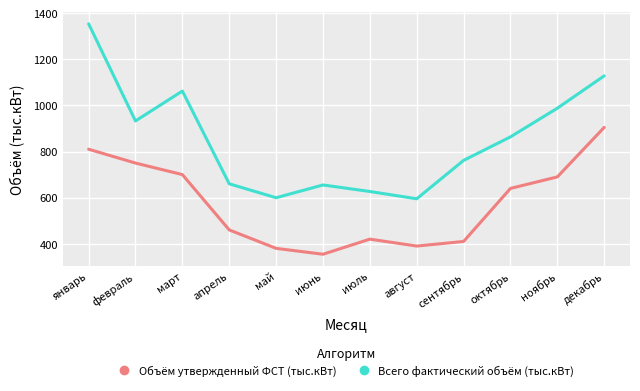

Is this an area chart (filled region under the line)?

No